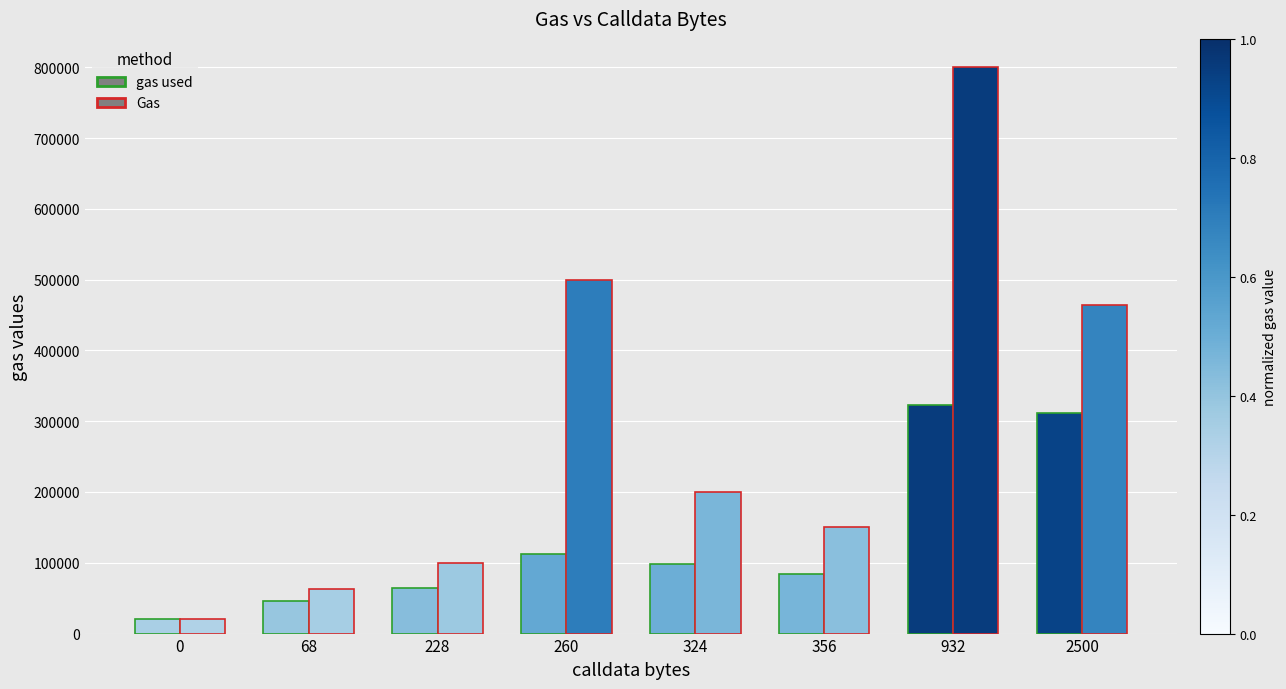

What is the difference between the maximum and second lowest values in the gas used series?

276998